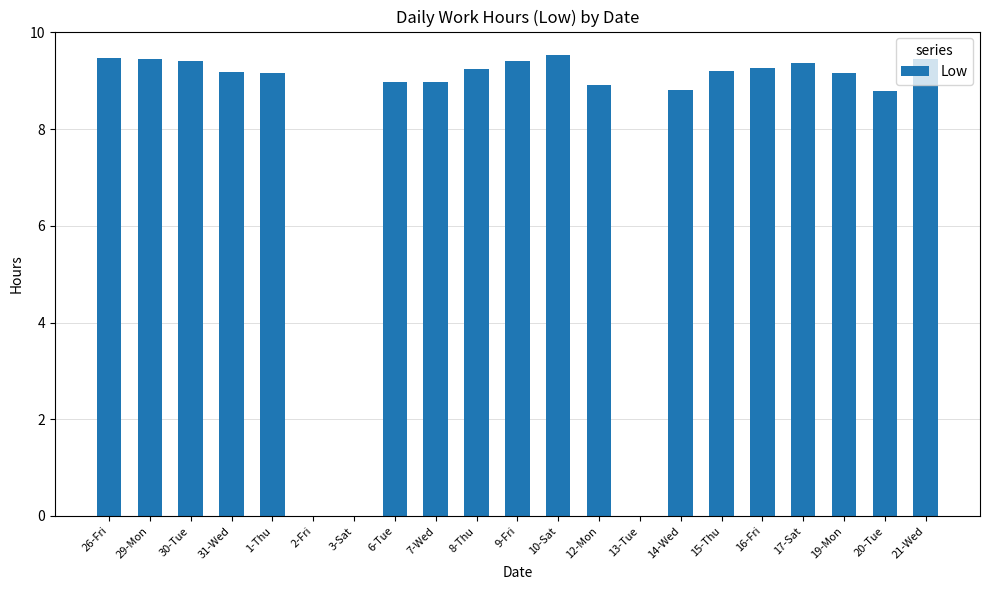

What is the sum of all values?

165.7